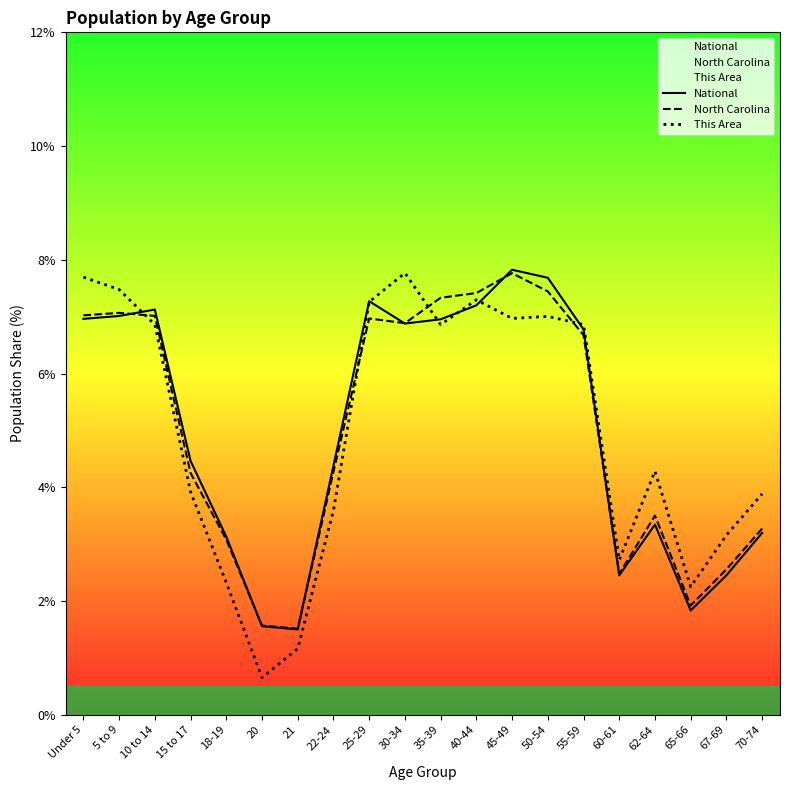

The North Carolina series shows 3.1 at 18-19. True or false?

True